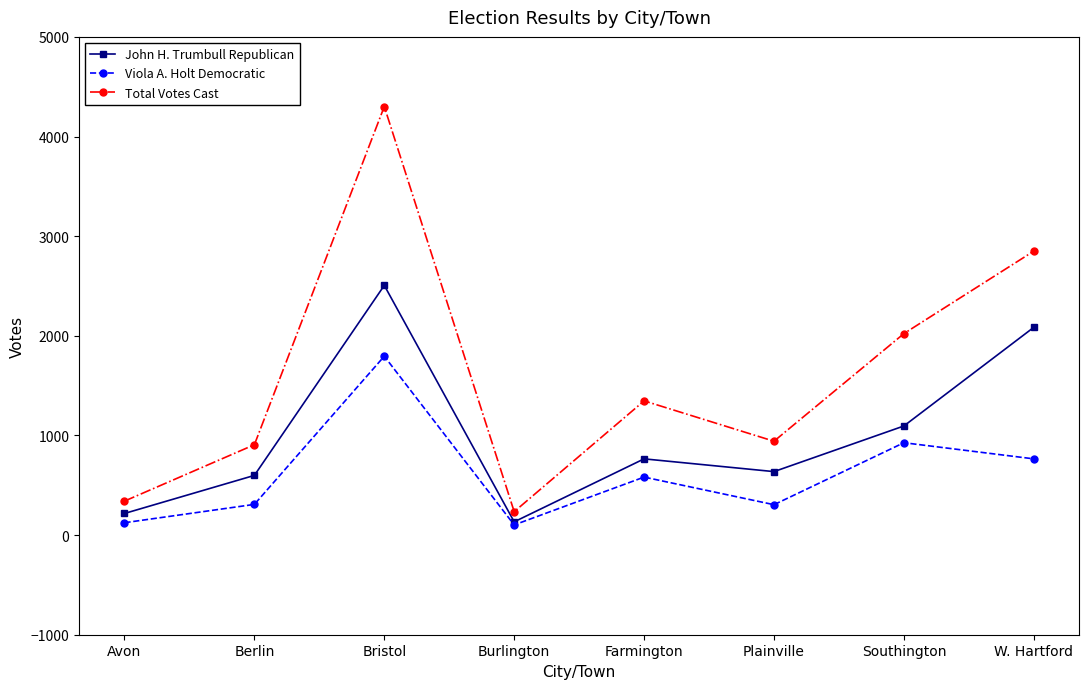

What is the sum of the John H. Trumbull Republican values at Farmington and Burlington?

898